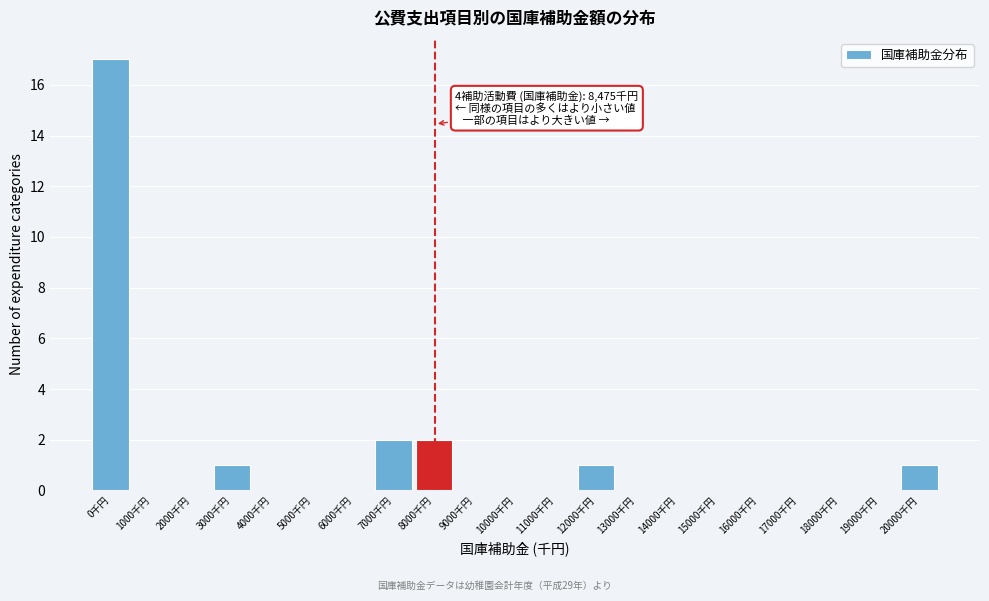

Reading right to left, what are all the values shown in this chart?

20000千円=1	19000千円=0	18000千円=0	17000千円=0	16000千円=0	15000千円=0	14000千円=0	13000千円=0	12000千円=1	11000千円=0	10000千円=0	9000千円=0	8000千円=2	7000千円=2	6000千円=0	5000千円=0	4000千円=0	3000千円=1	2000千円=0	1000千円=0	0千円=17